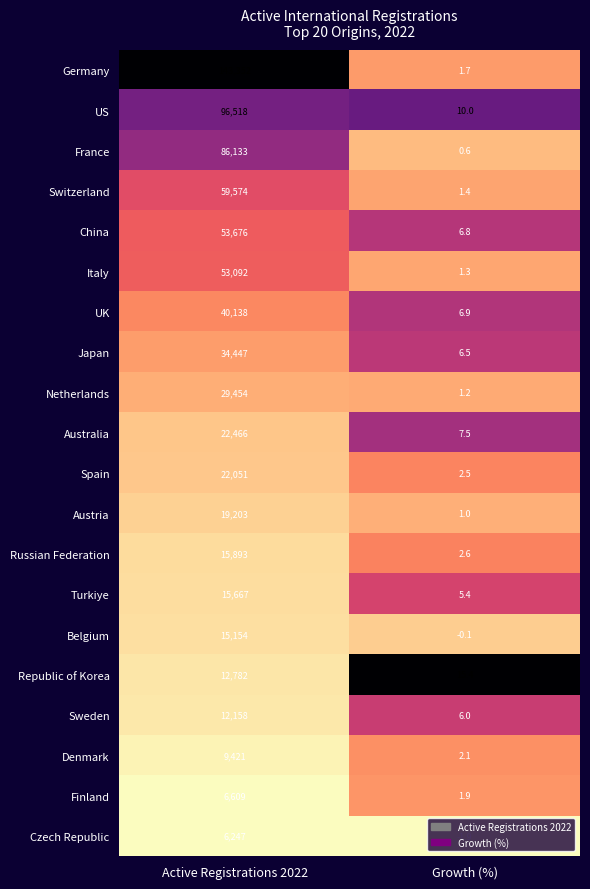

What value does the Belgium series have at Active Registrations 2022?

15154.0